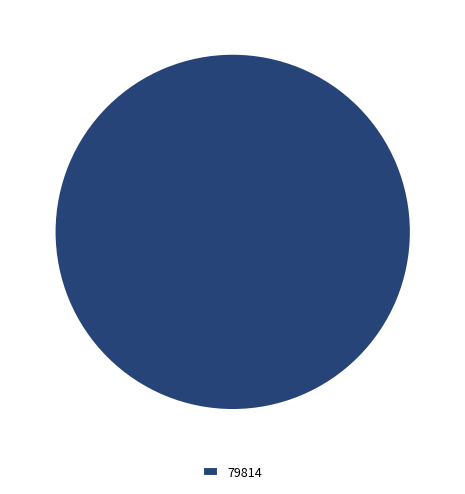

True or false: 79814 accounts for 100% of the total.

True